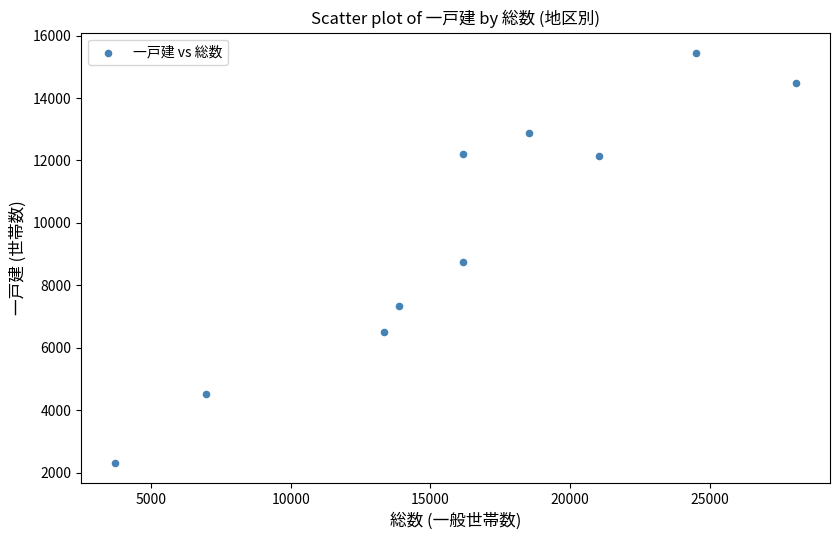

What is the average X value?

16243